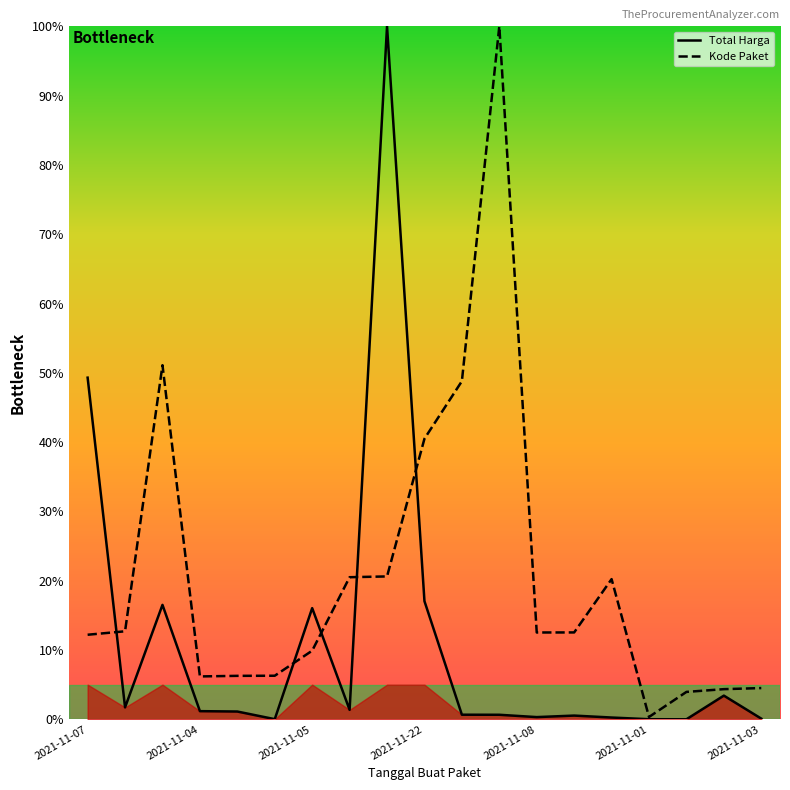

What value does the Total Harga series have at 2021-11-04?

1.2